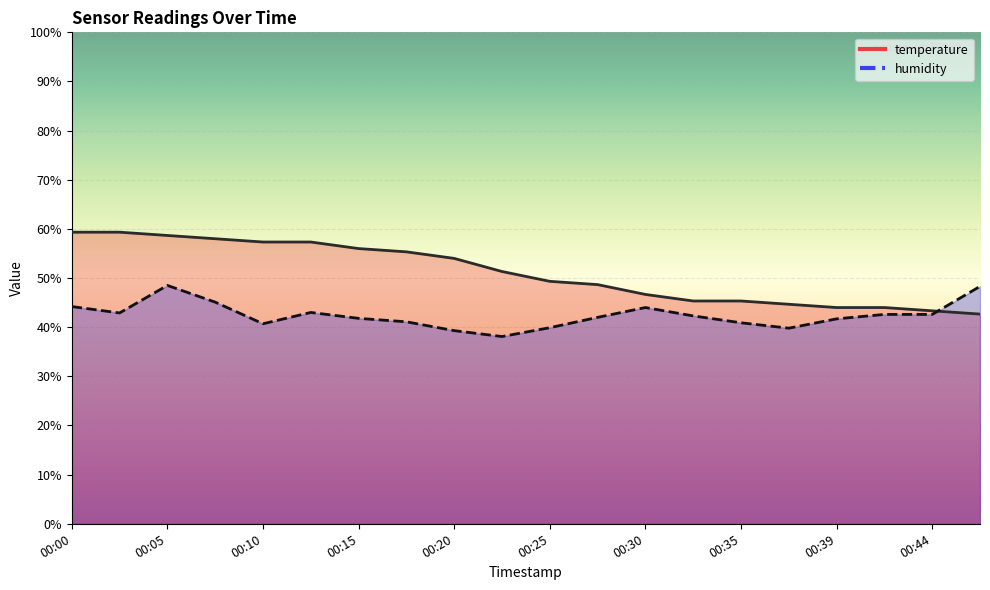

List the labels in order of temperature value, smallest first.

00:47, 00:44, 00:39, 00:42, 00:37, 00:32, 00:35, 00:30, 00:27, 00:25, 00:22, 00:20, 00:17, 00:15, 00:10, 00:13, 00:08, 00:05, 00:00, 00:03